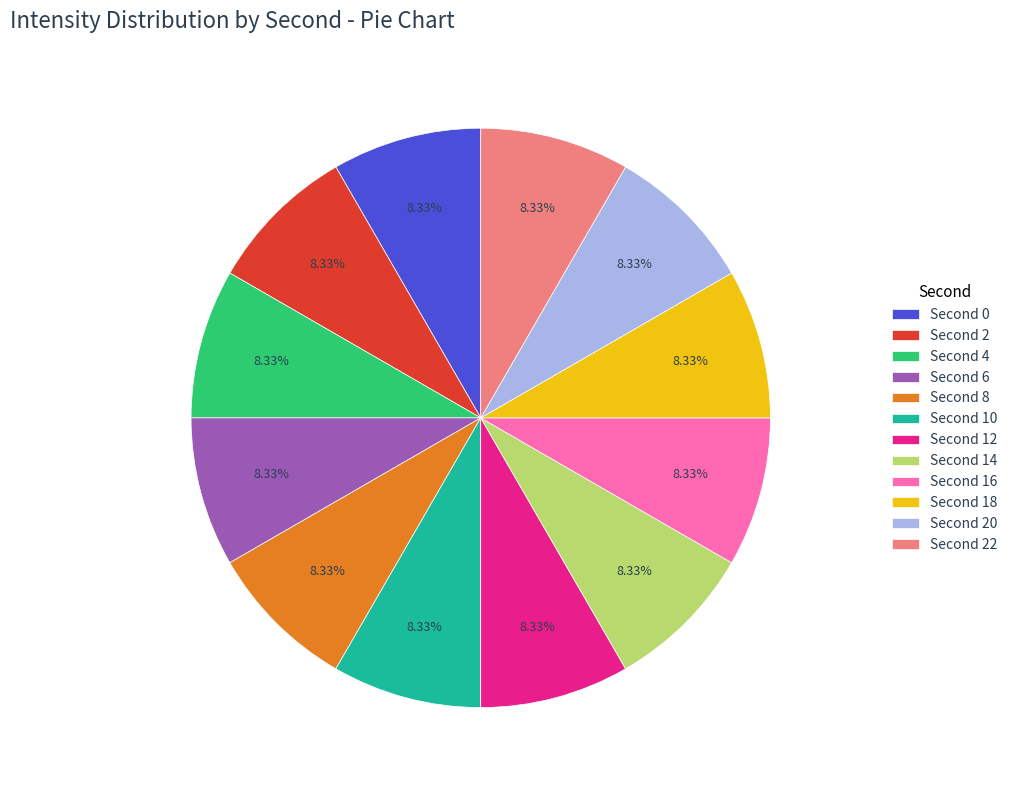

How many slices are in this pie chart?

12